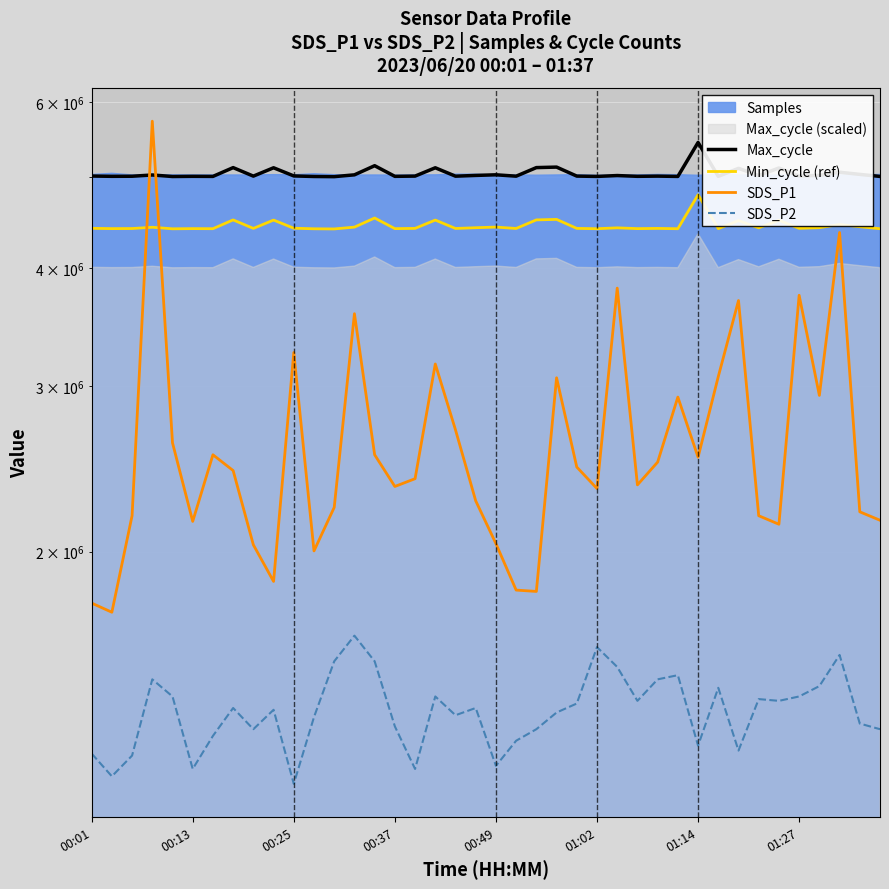

What is the sum of all SDS_P2 values?

54276000.0